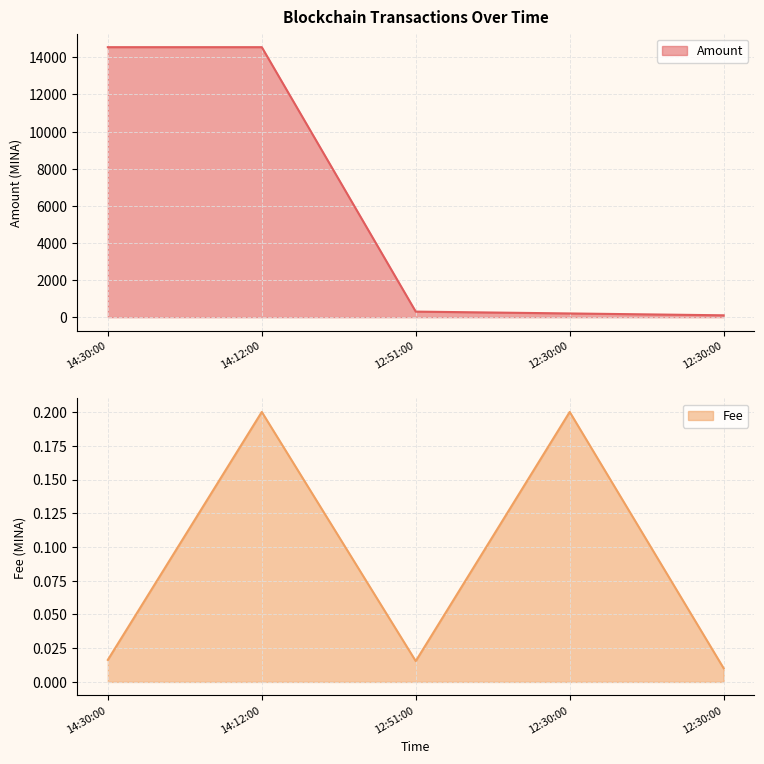

What is the total value across all series at 14:30:00?

14546.8